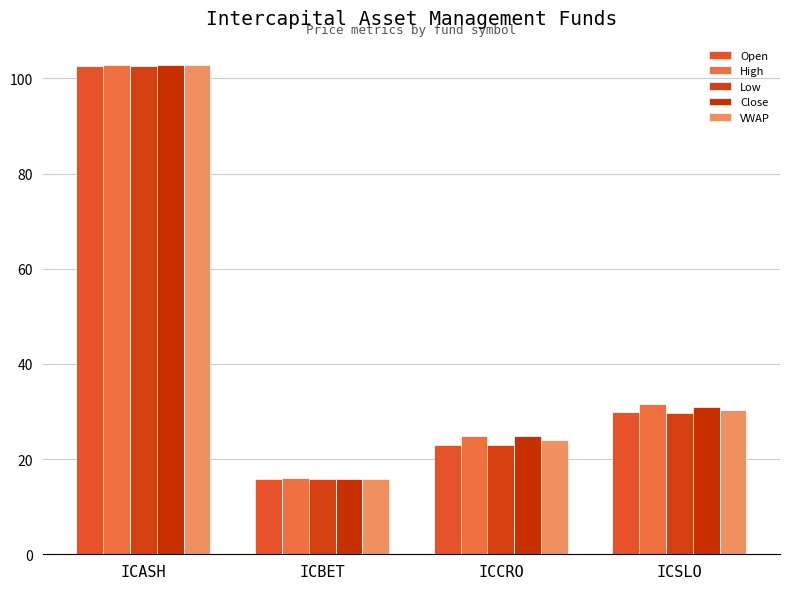

Reading right to left, what are all the values shown in this chart?

Open: 29.9	23.0	15.7	102.5
High: 31.7	24.9	16.0	102.8
Low: 29.8	23.0	15.7	102.5
Close: 31.0	24.9	15.9	102.8
VWAP: 30.3	24.1	15.9	102.7